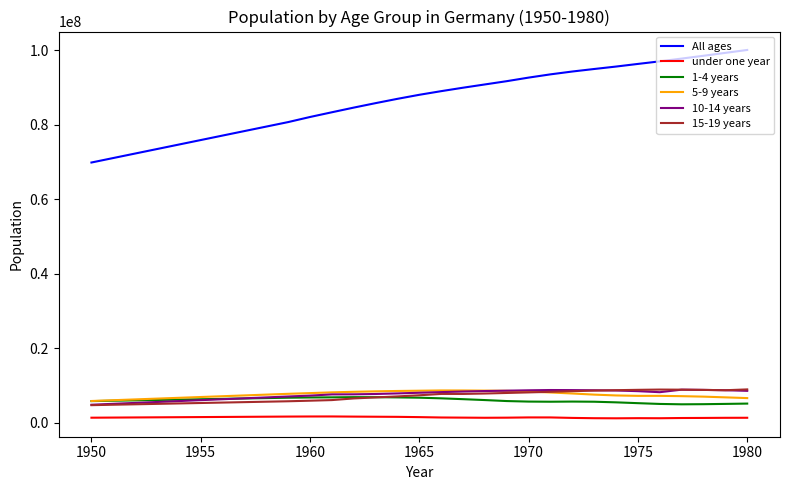

Which series has the largest total across all categories?

All ages